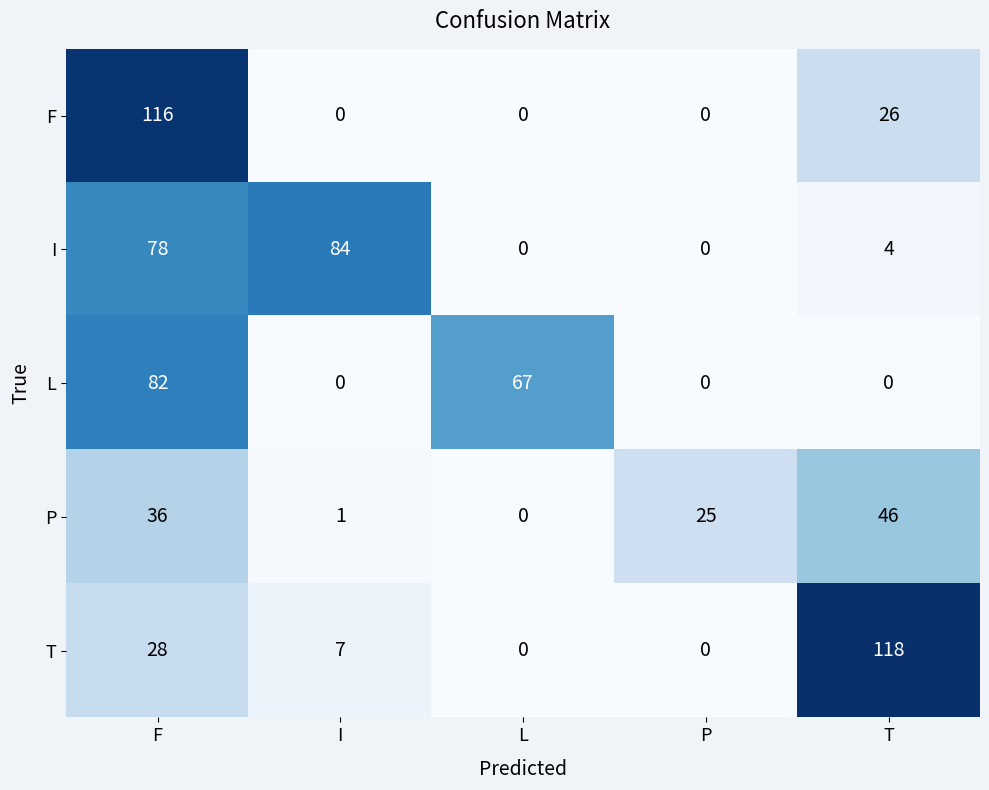

What is the maximum value shown in the chart?

118